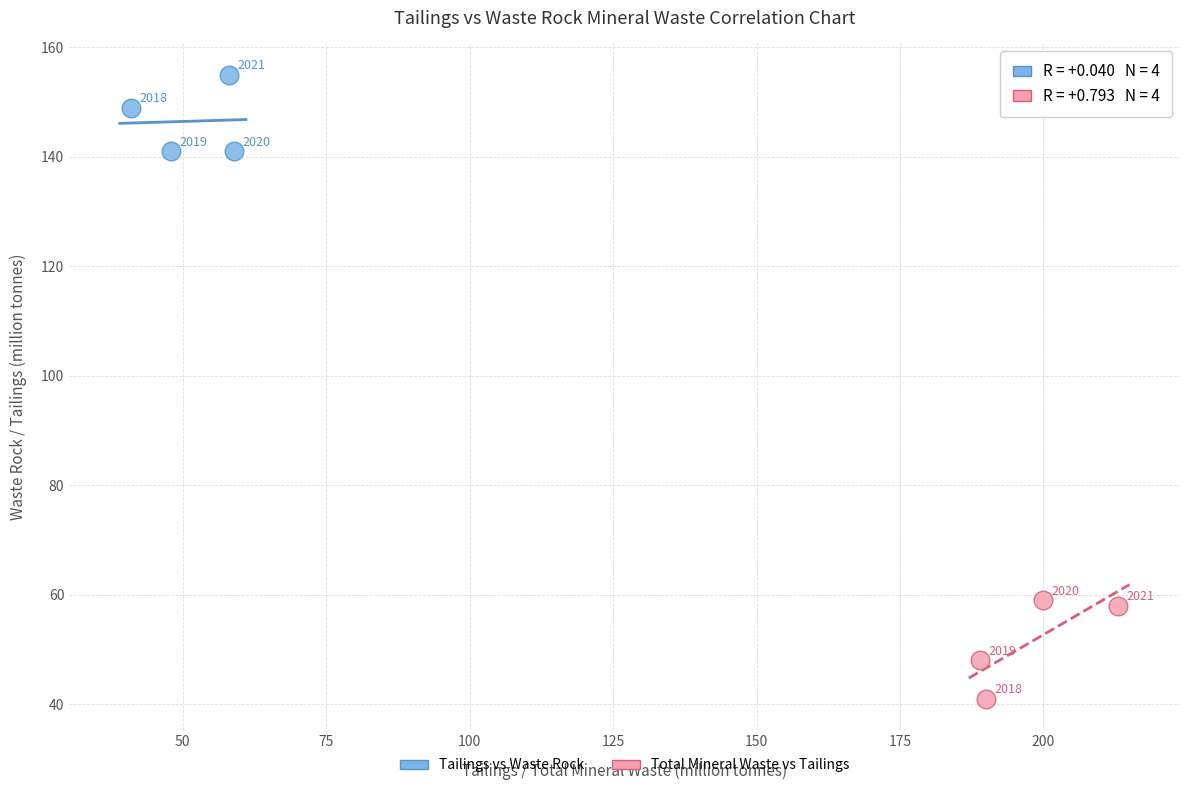

Which series has the largest Y range (max minus min)?

Total Mineral Waste vs Tailings